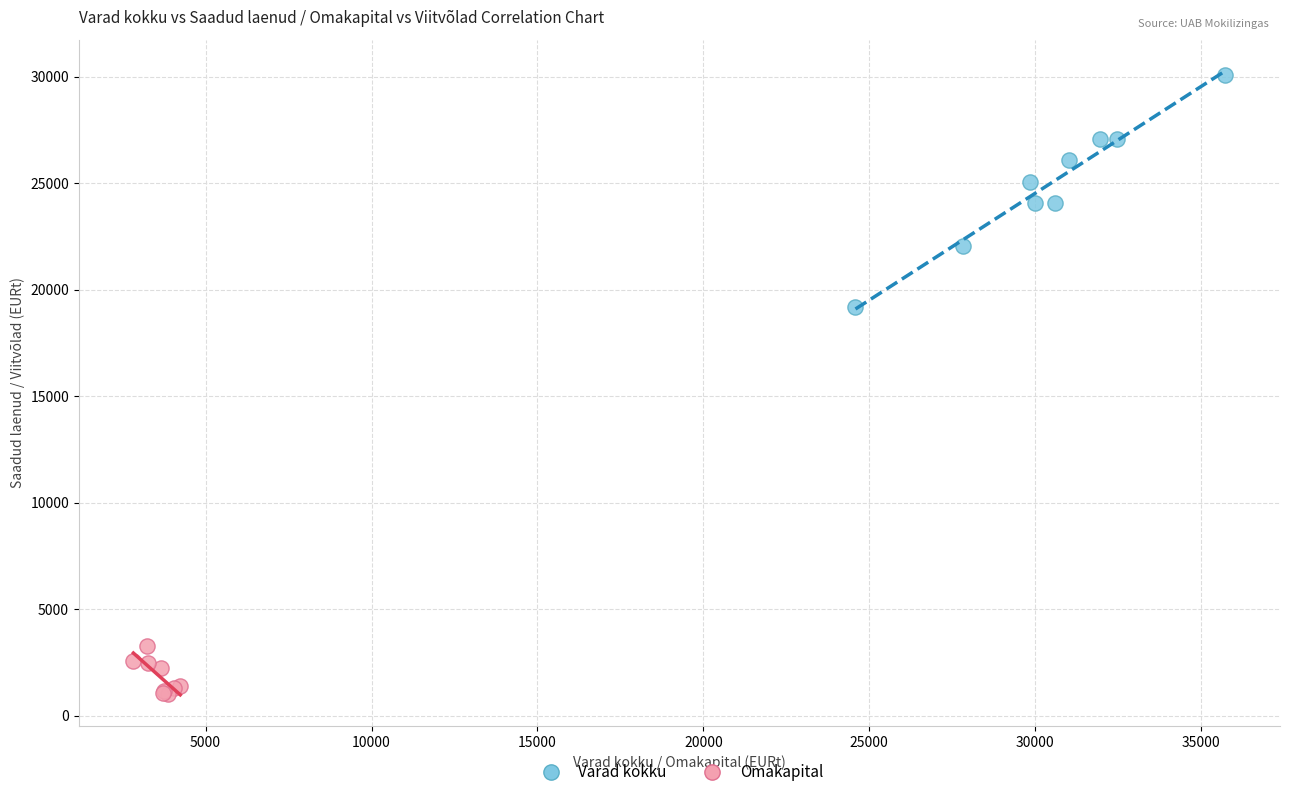

Which series has the widest spread of Y values?

Varad kokku